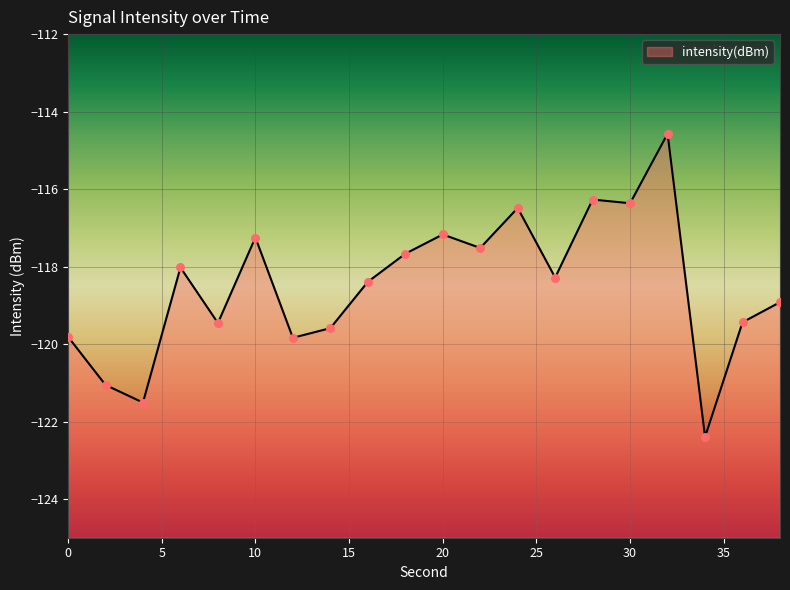

Which has a higher value, 26 or 2?

26